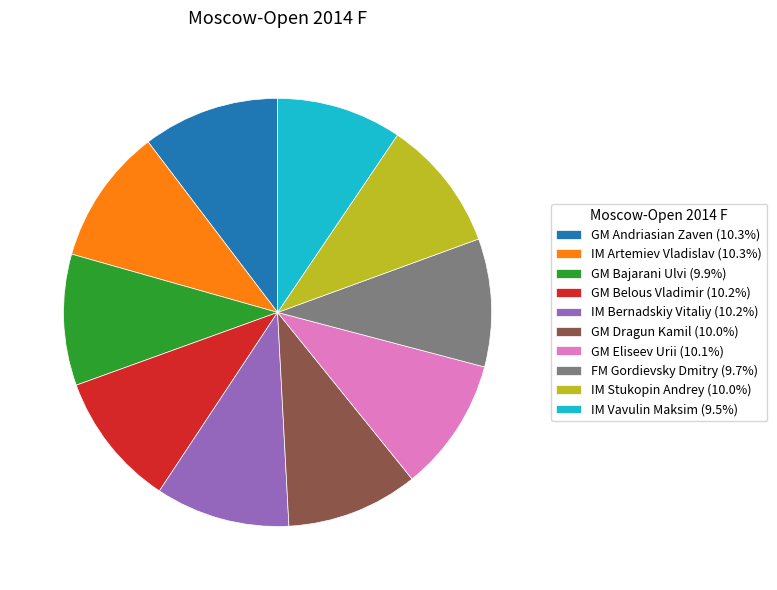

Combined, do GM Andriasian Zaven and FM Gordievsky Dmitry account for over 50%?

No